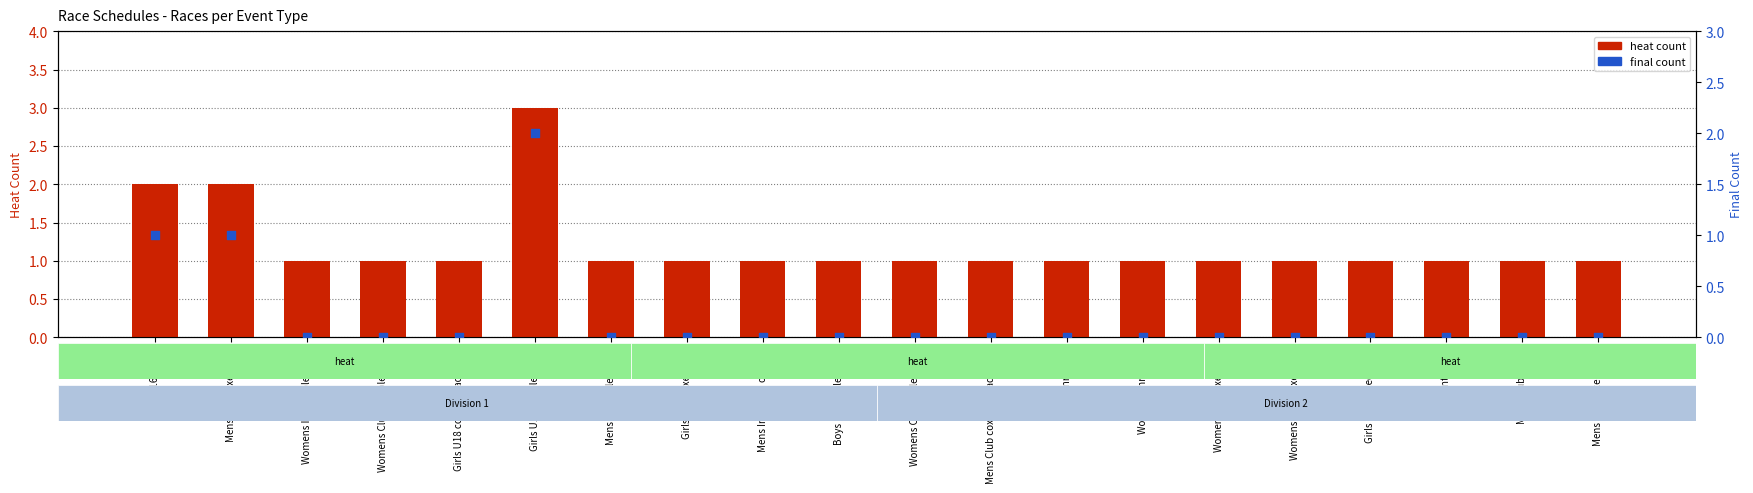

Which series has the largest total across all categories?

heat count